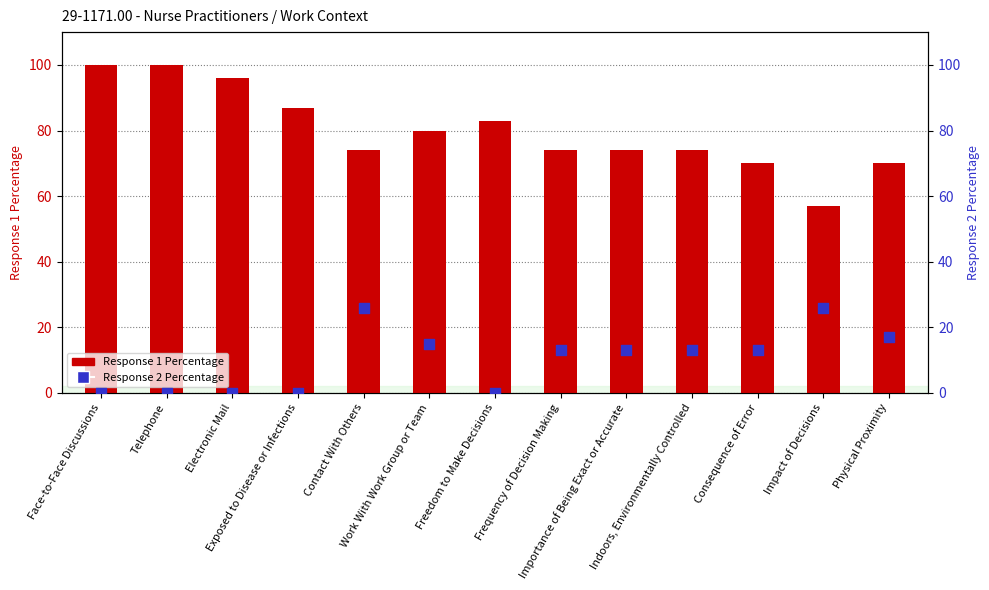

At which category is the sum across all series the highest?

Face-to-Face Discussions